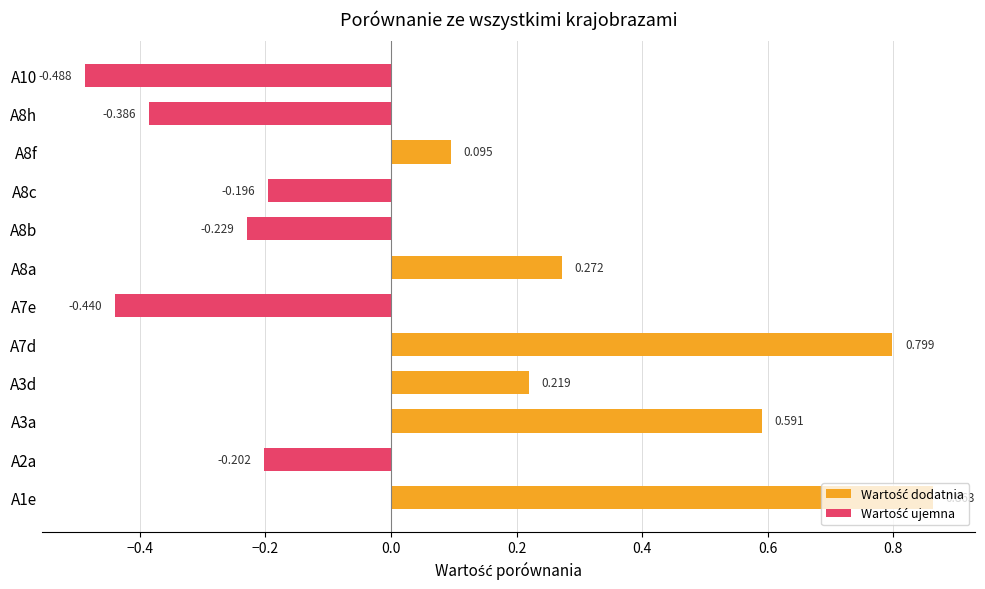

Does the chart contain any negative values?

Yes